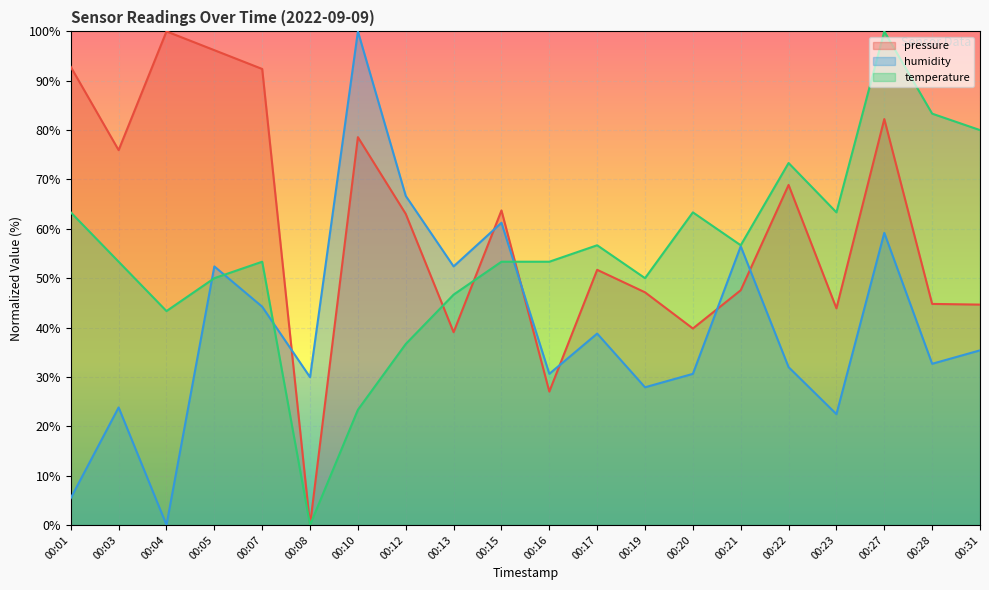

Rank the series by their average value, from highest to lowest.

pressure, temperature, humidity